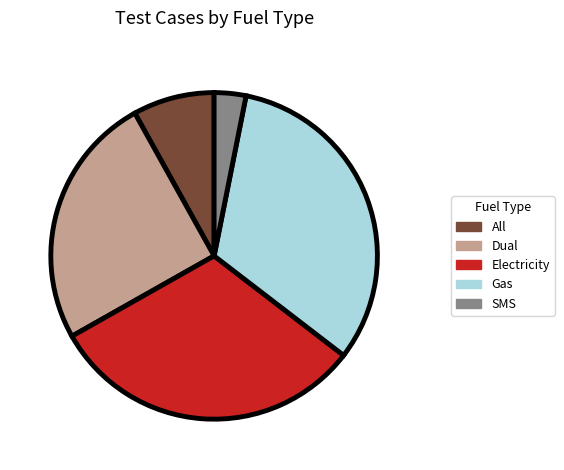

Rank the categories by value from highest to lowest.

Gas, Electricity, Dual, All, SMS